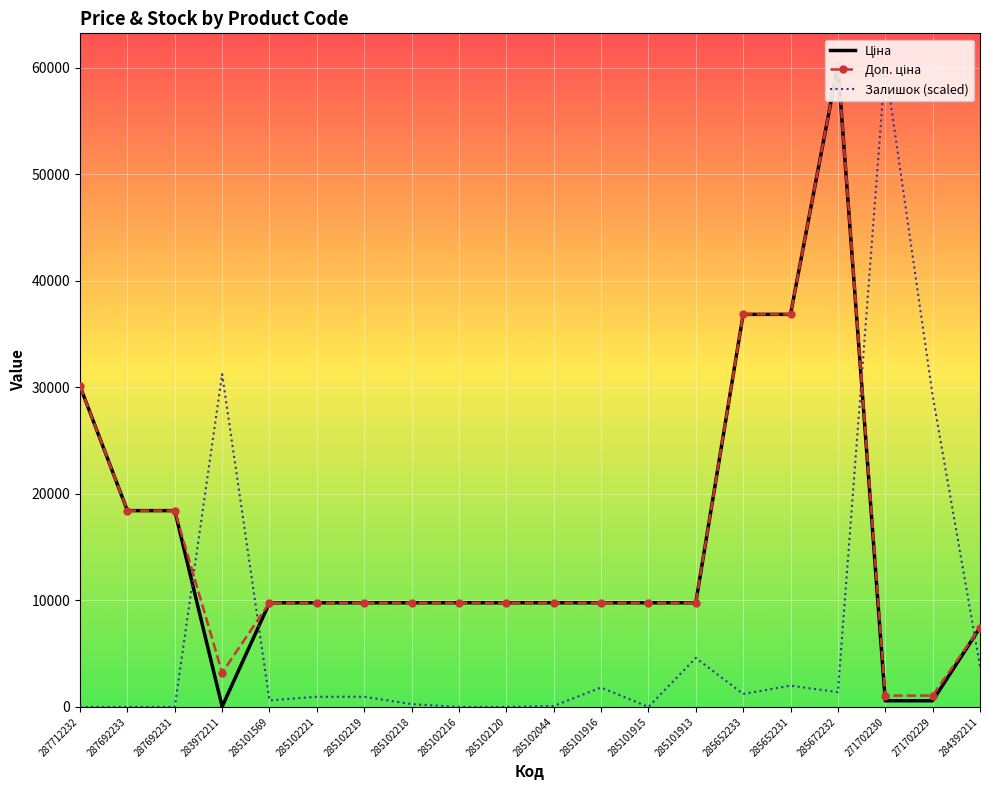

At which category is the sum across all series the highest?

285672232